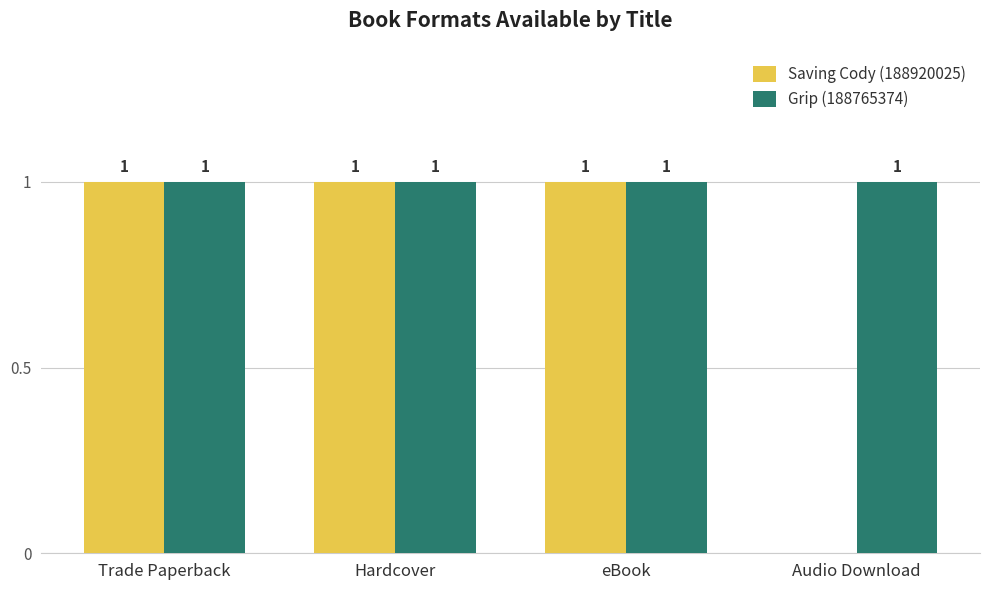

Which series changed the most between Hardcover and Audio Download?

Saving Cody (188920025)